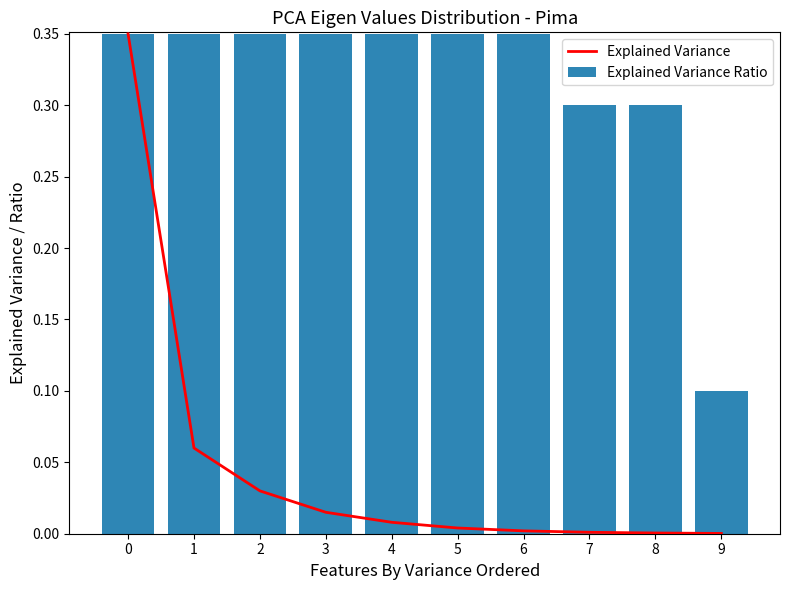

What are all the series names shown in the legend?

Explained Variance, Explained Variance Ratio